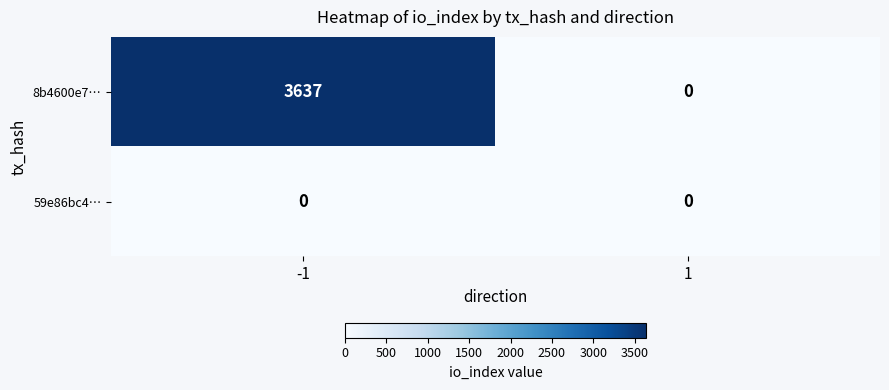

How many series are shown in this chart?

2